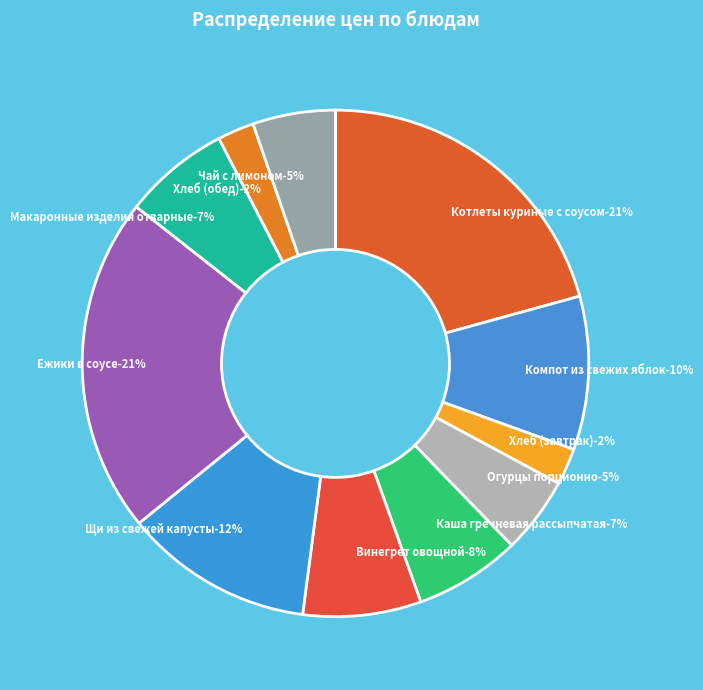

Does any single category account for the majority?

No